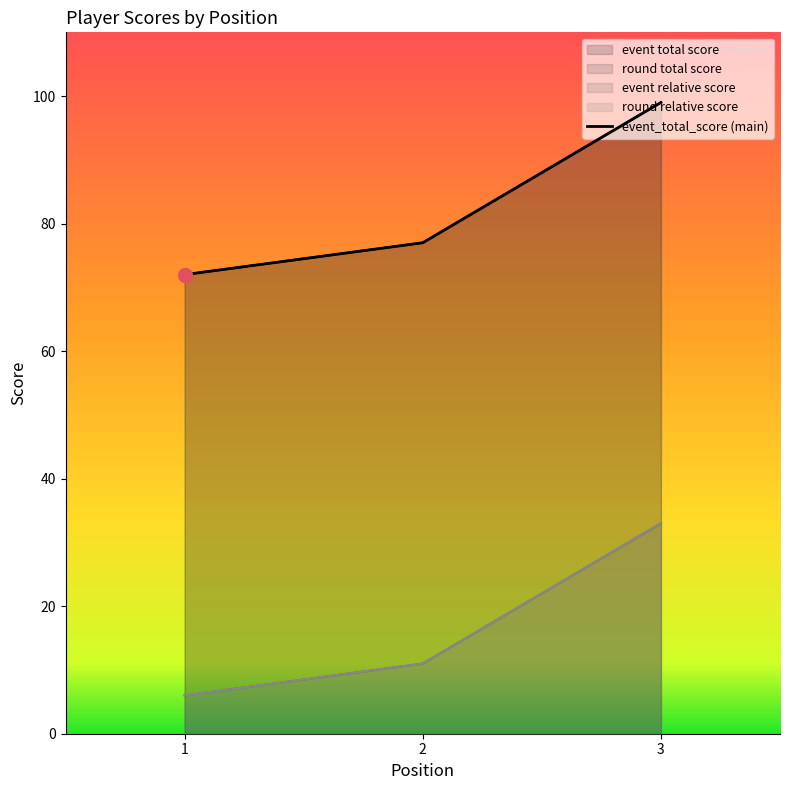

Reading left to right, list all the values displayed in this chart.

event_relative_score: 72	77	99
event_total_score: 72	77	99
round_relative_score: 6	11	33
round_total_score: 6	11	33